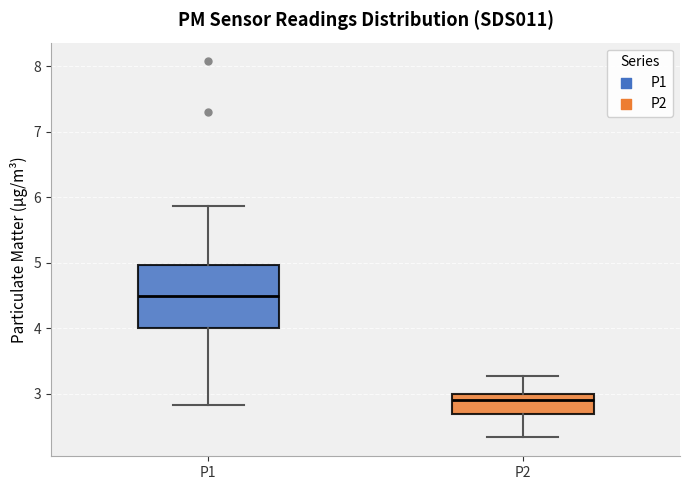

Which box is the tallest, from its lower edge to its upper edge?

P1